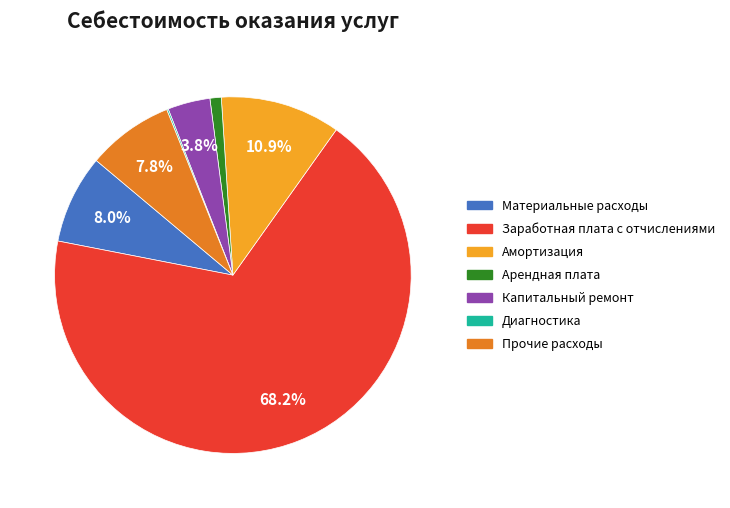

Which category has the biggest portion of the pie?

Заработная плата с отчислениями